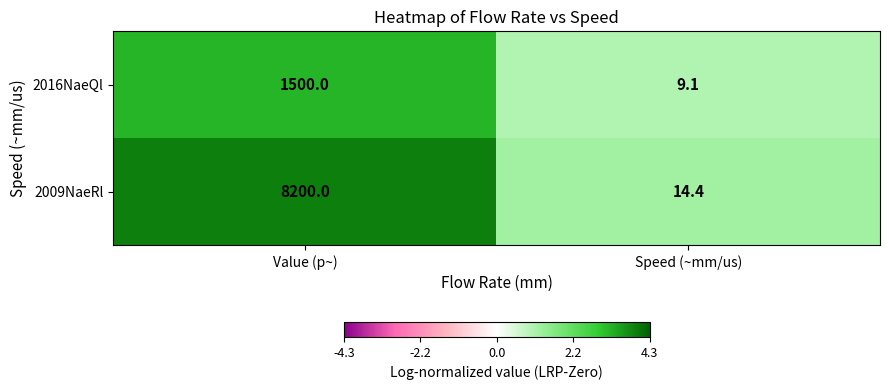

Is it true that 2016NaeQl equals 5.7 at Speed (~mm/us)?

False